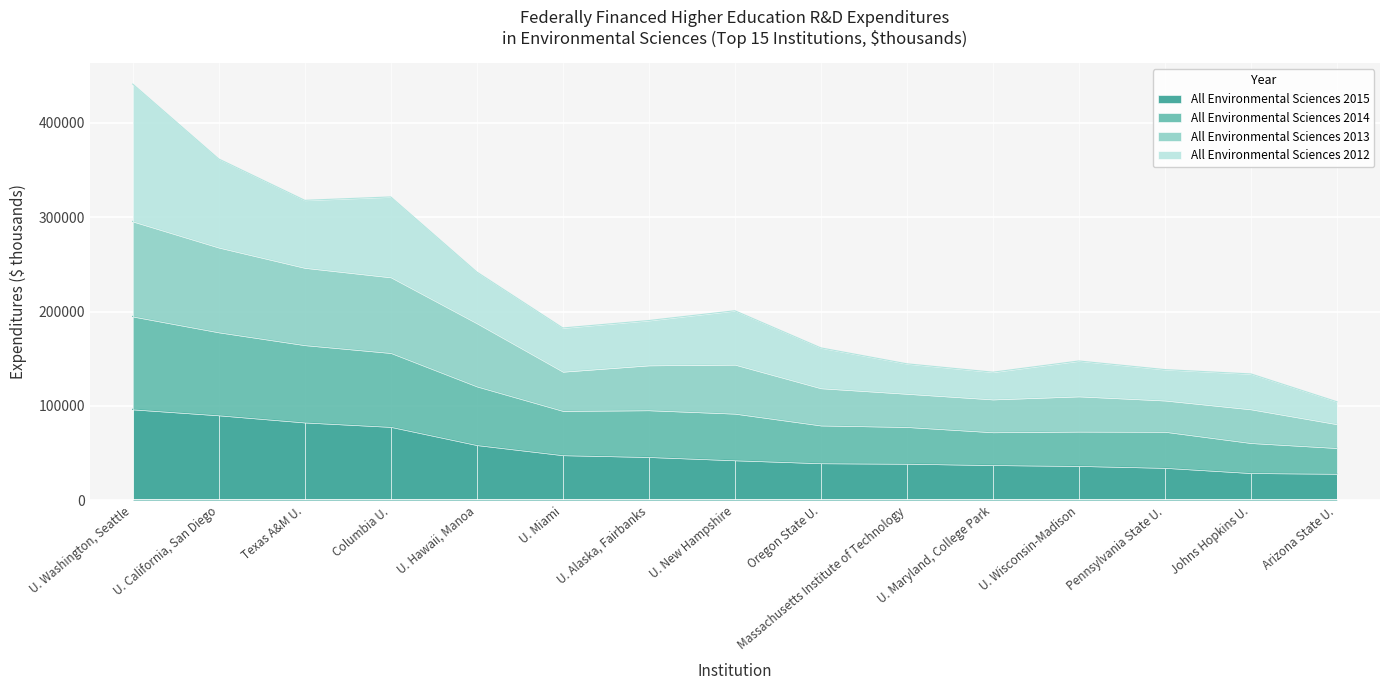

The All Environmental Sciences 2015 series shows 54817 at U. Maryland, College Park. True or false?

False